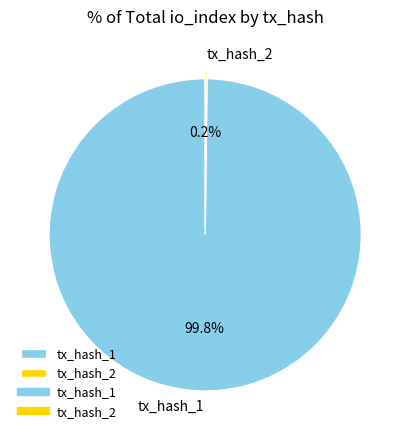

Is there a majority slice in this chart?

Yes